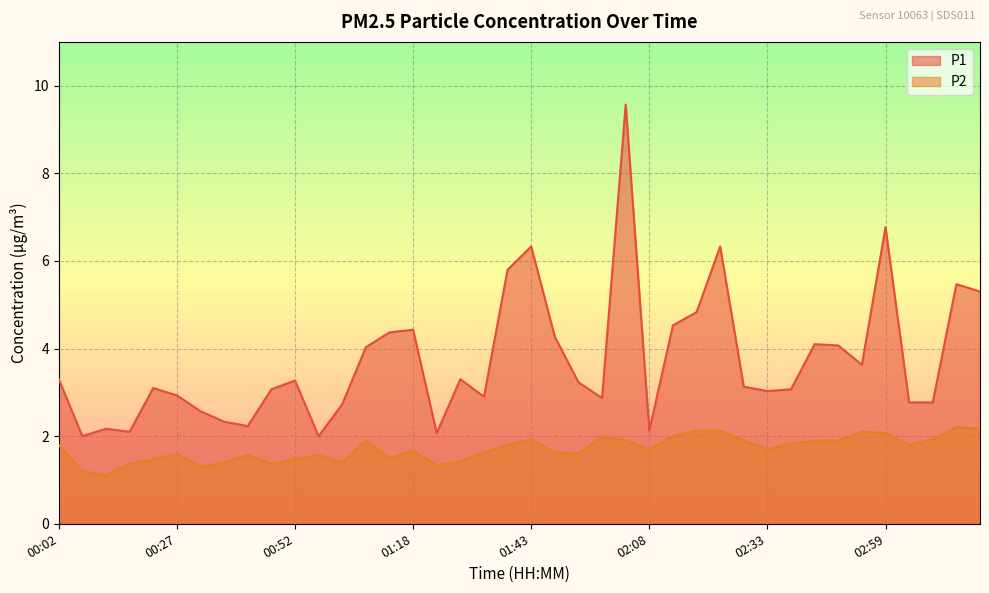

True or false: P2 has more than 0 interior local peaks.

True